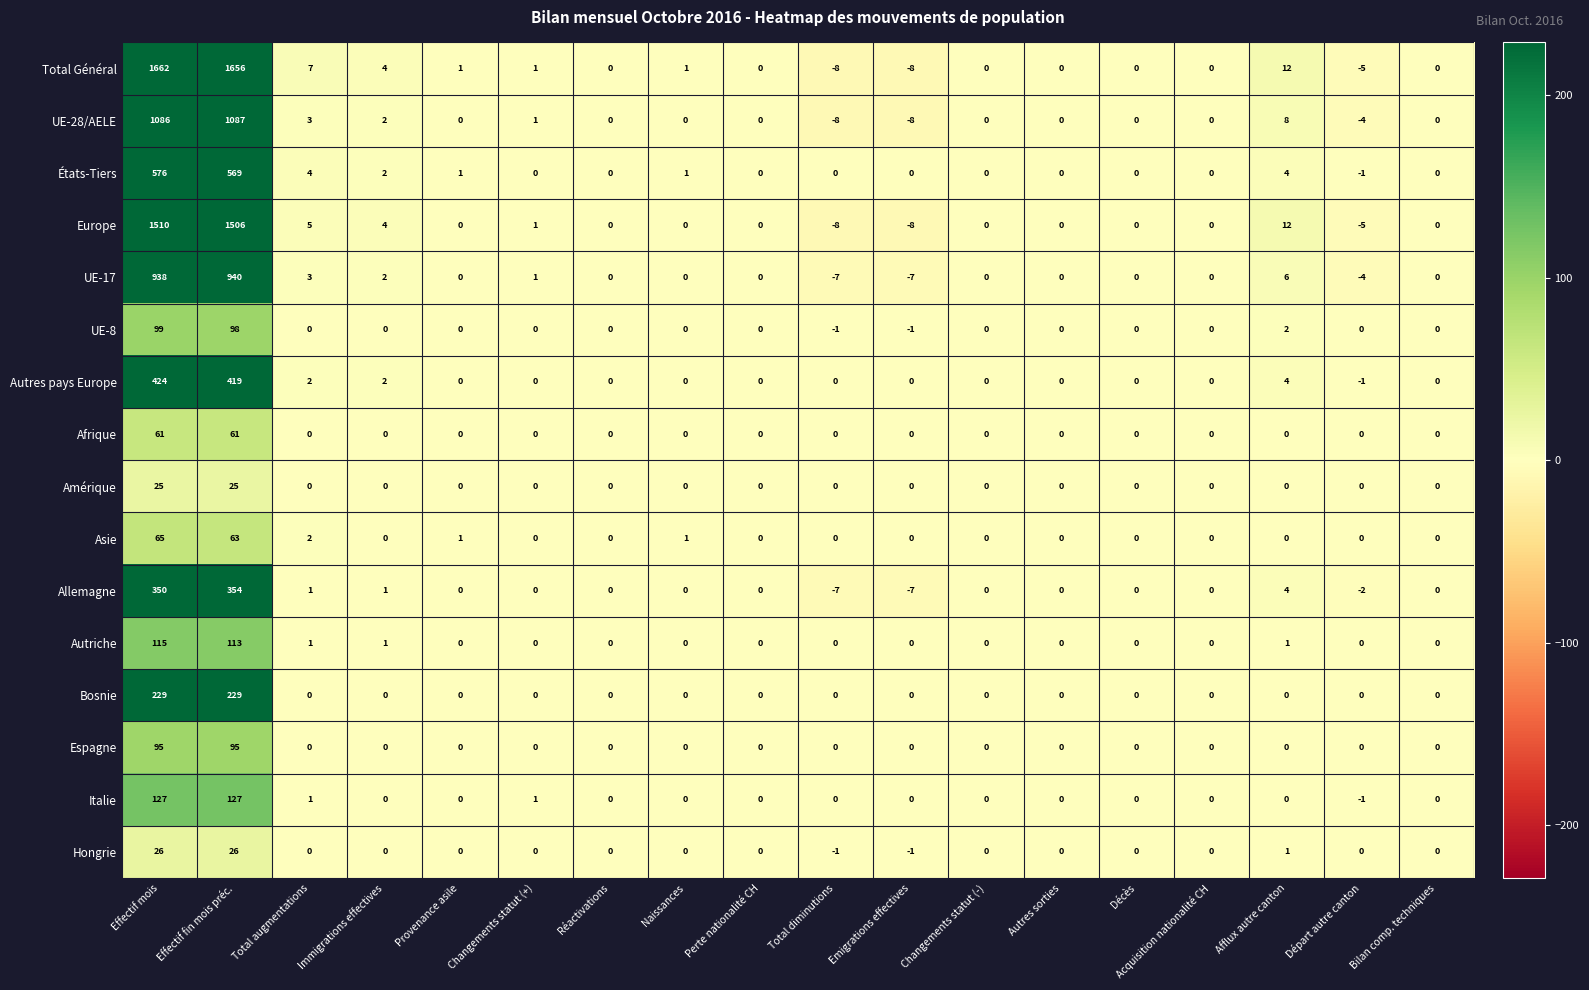

Which label corresponds to the largest value in the chart?

Effectif mois